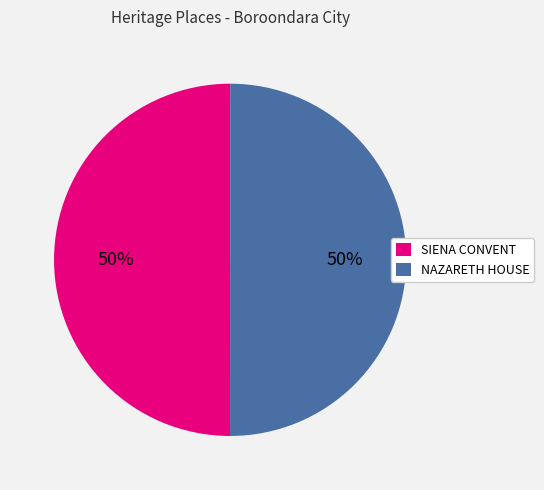

To the nearest percent, what portion does SIENA CONVENT represent?

50%